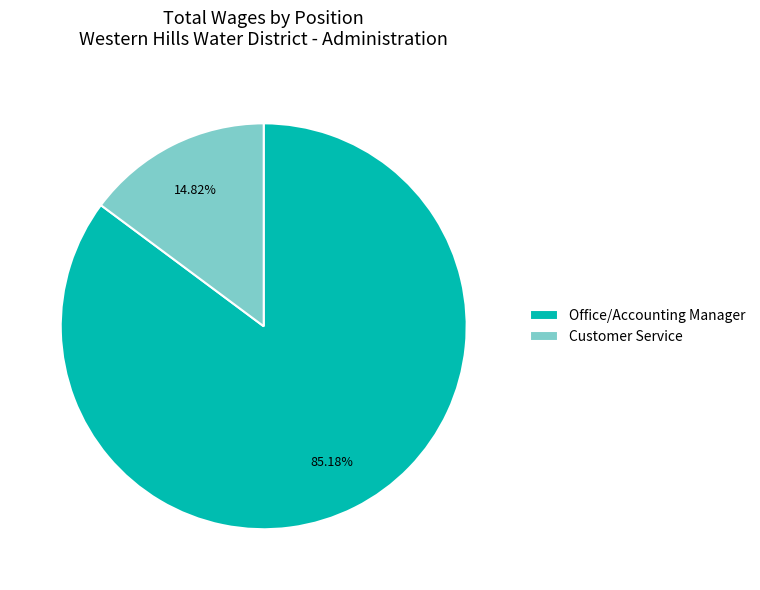

Combined, what portion of the pie is Office/Accounting Manager and Customer Service?

100.0%